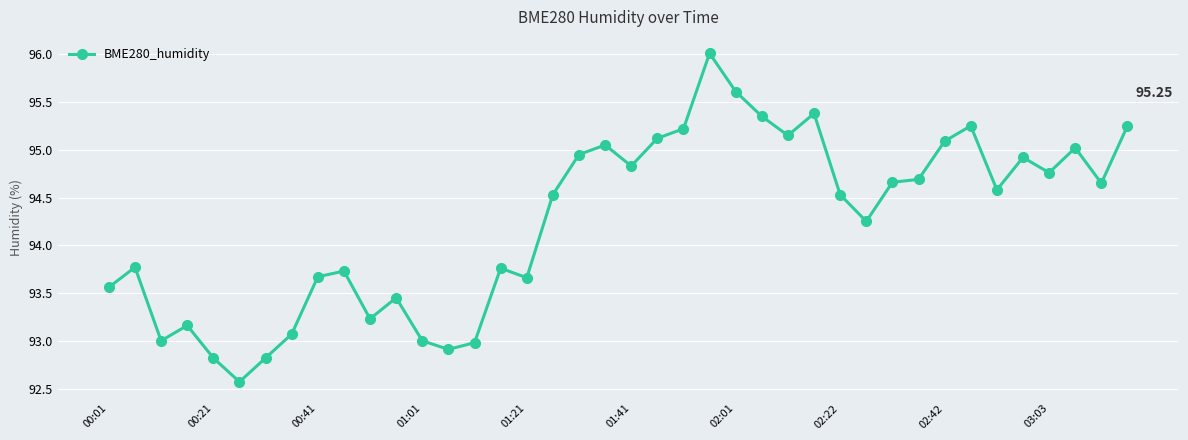

True or false: the data has more than 2 interior local peaks.

True